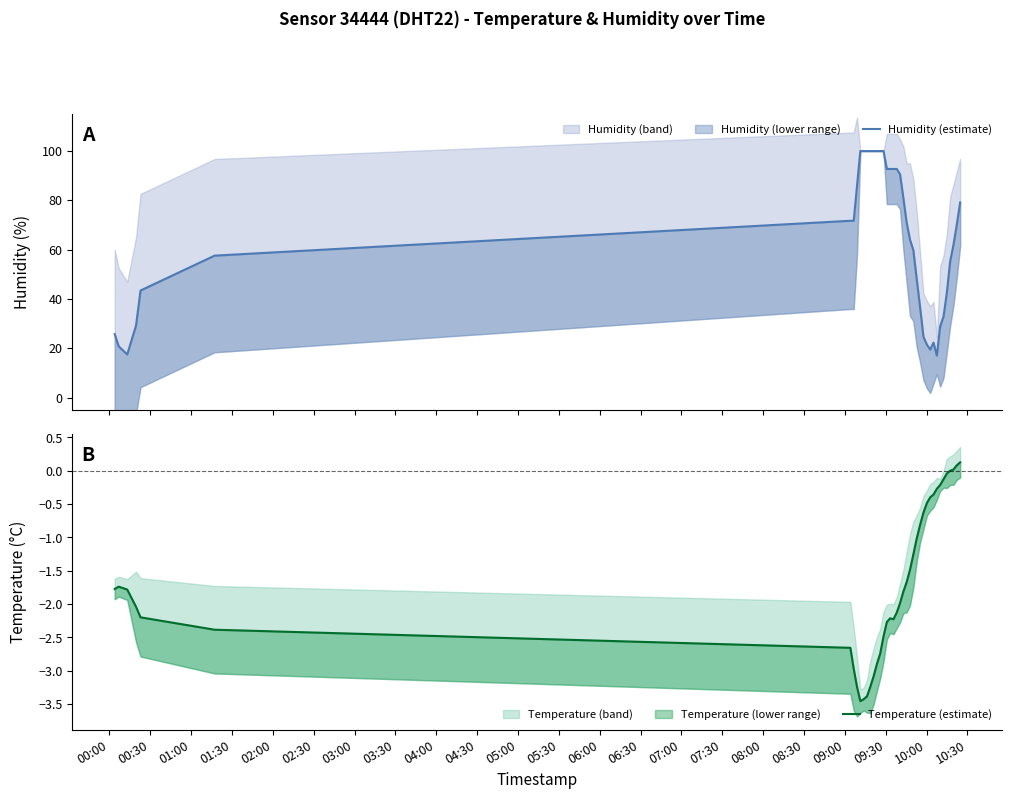

What is the difference between the maximum and minimum values in the Temperature (estimate) series?

3.6